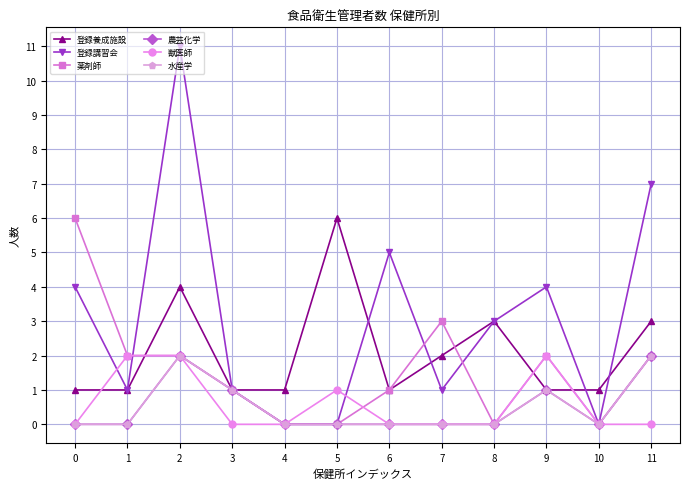

Does the chart have visible grid lines?

Yes